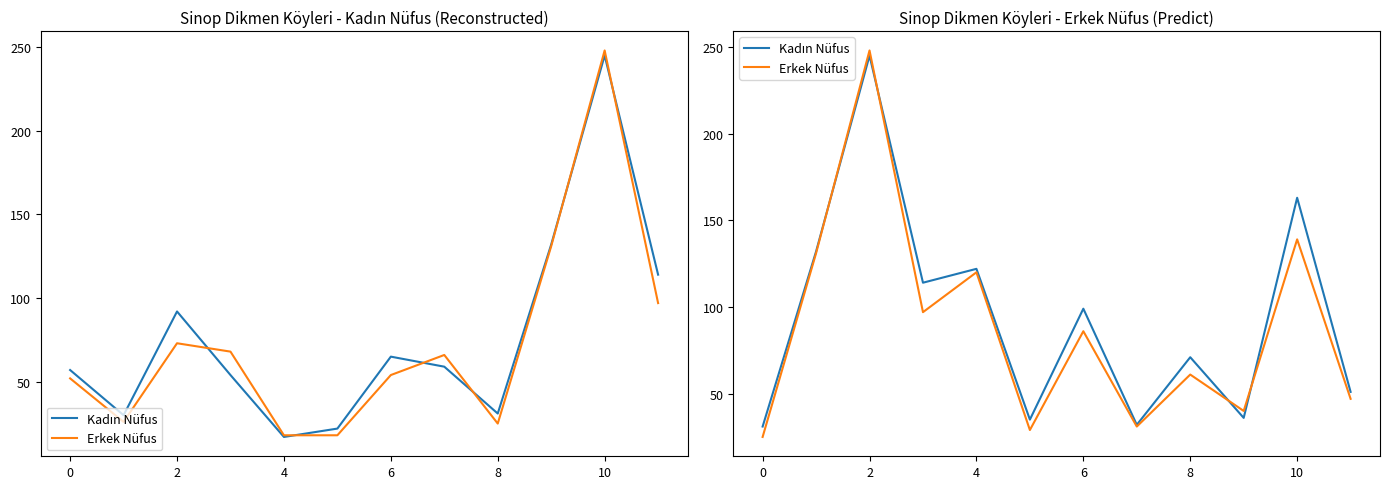

What is the difference between the second highest and second lowest values in the Erkek Nüfus series?

110